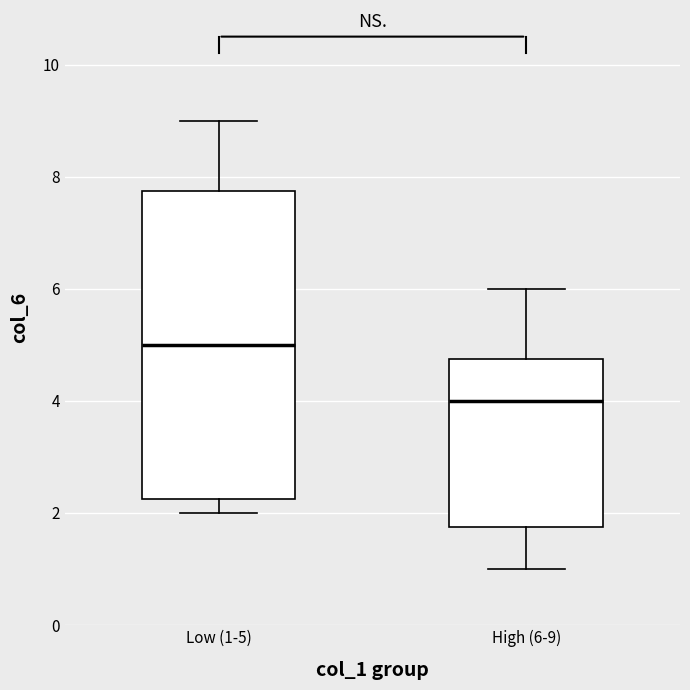

Reading left to right, read every box against the y-axis: the position of its median line, the range the box covers, and the ends of its whiskers. The values are not printed on the chart, so give them approximately, as read against the axis.

Low (1-5): median 5.0, box 2.2 to 7.8, whiskers 2.0 to 9.0
High (6-9): median 4.0, box 1.8 to 4.8, whiskers 1.0 to 6.0